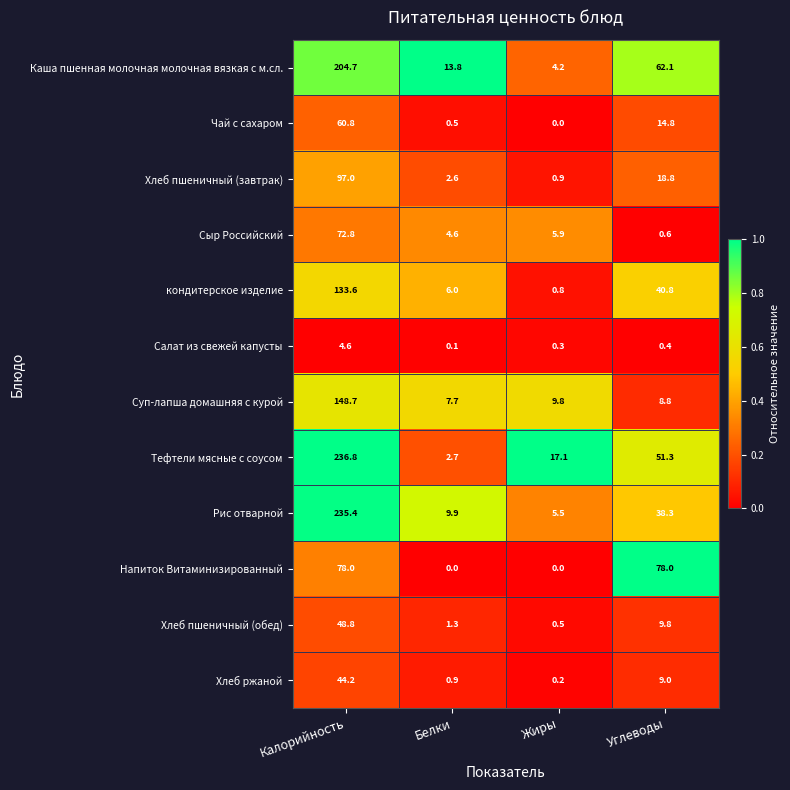

What is the maximum value shown in the chart?

236.8